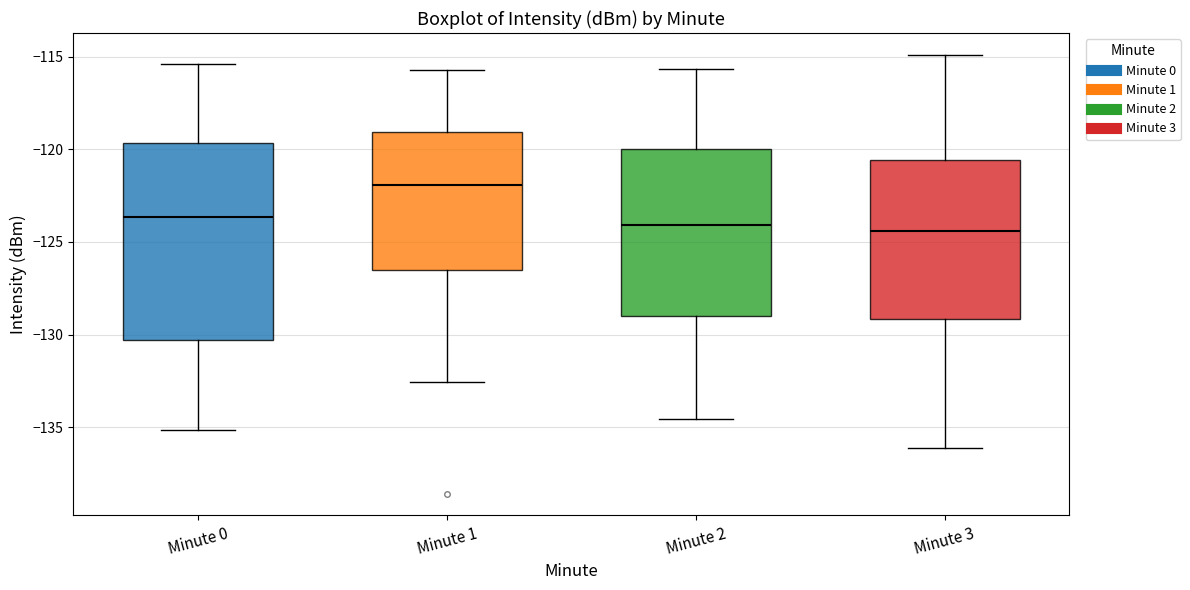

Reading left to right, read every box against the y-axis: the position of its median line, the range the box covers, and the ends of its whiskers. The values are not printed on the chart, so give them approximately, as read against the axis.

Minute 0: median -123.5, box -130.5 to -119.5, whiskers -135.0 to -115.5
Minute 1: median -122.0, box -126.5 to -119.0, whiskers -132.5 to -115.5
Minute 2: median -124.0, box -129.0 to -120.0, whiskers -134.5 to -115.5
Minute 3: median -124.5, box -129.0 to -120.5, whiskers -136.0 to -115.0